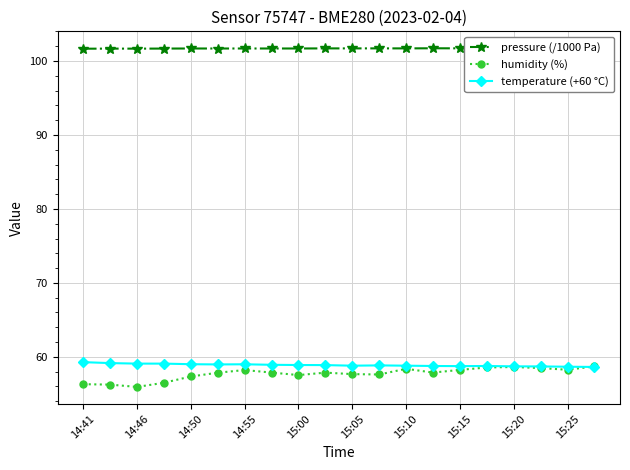

How many lines are shown in the chart?

3